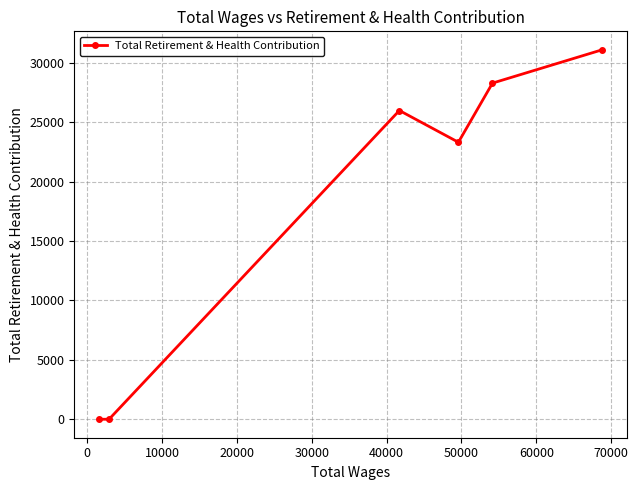

What is the sum of all values?

108715